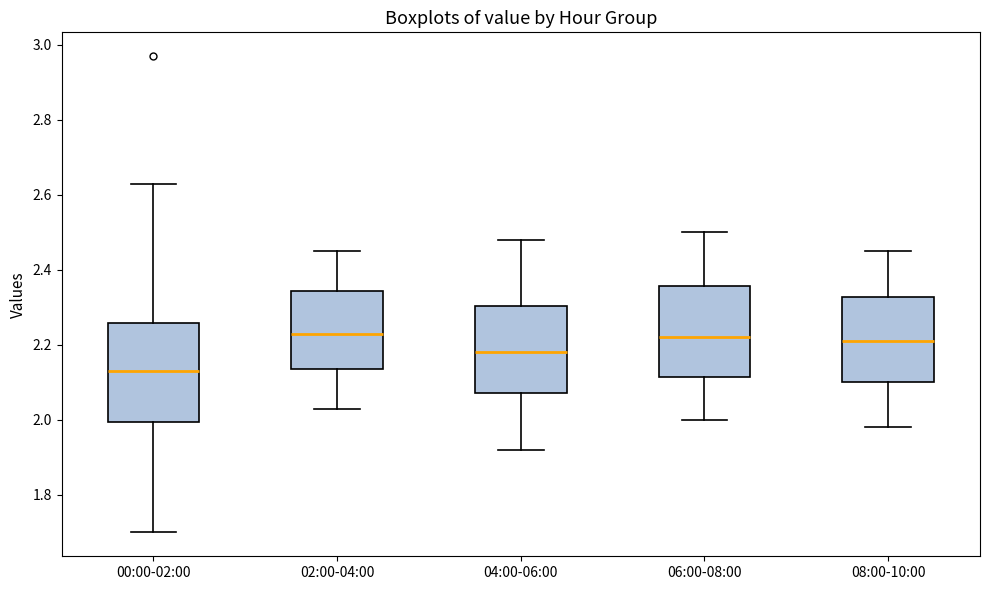

Which box has the lowest median line?

00:00-02:00